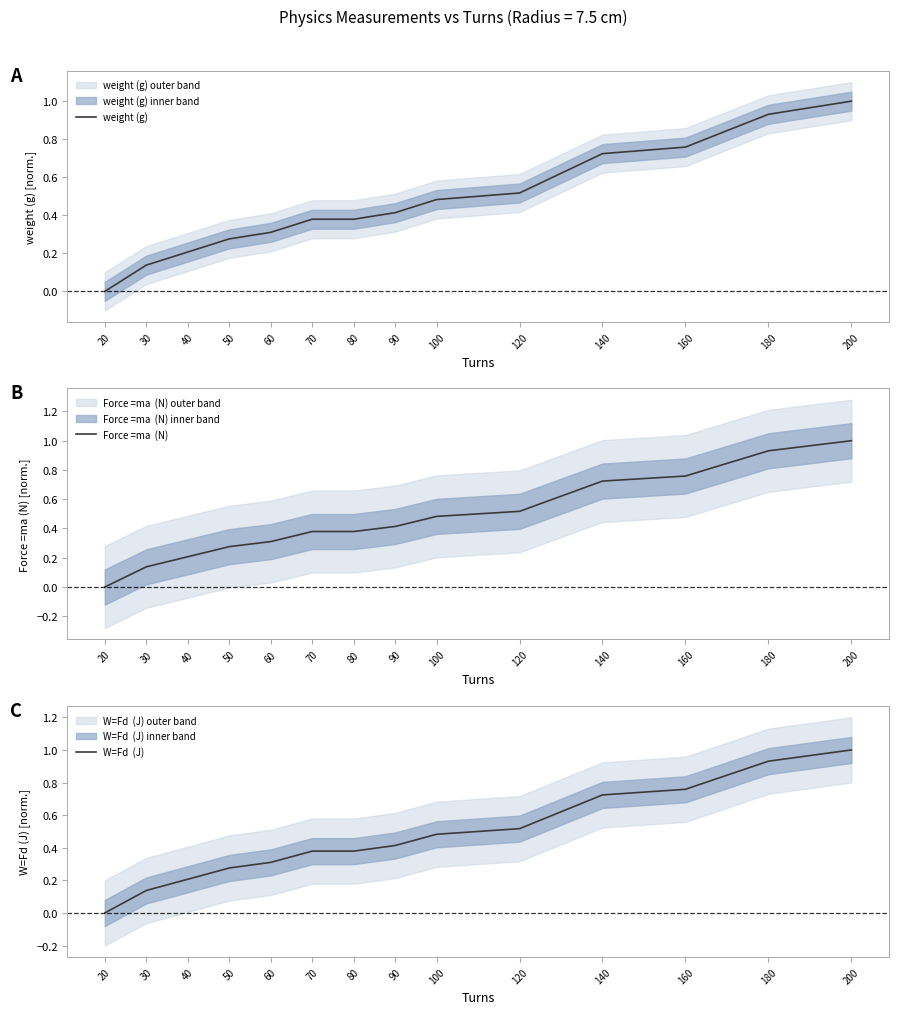

What is the maximum value for weight (g)?

1.0